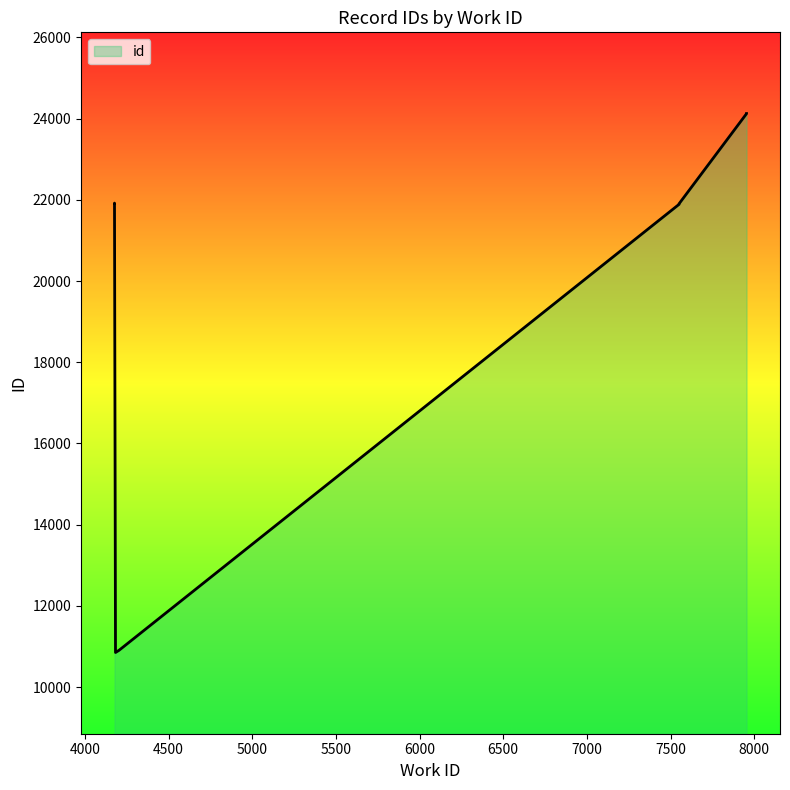

Is it true that the value at 7954 is 9769?

False